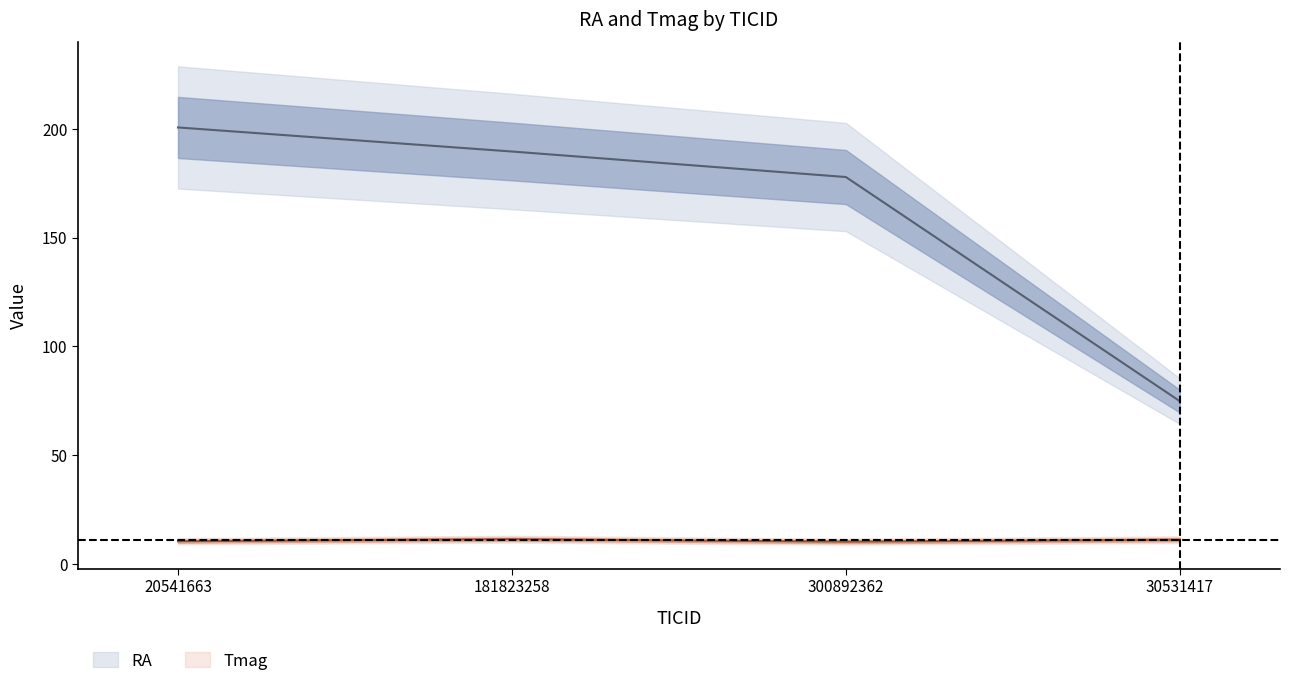

True or false: RA and Tmag intersect in this chart.

False